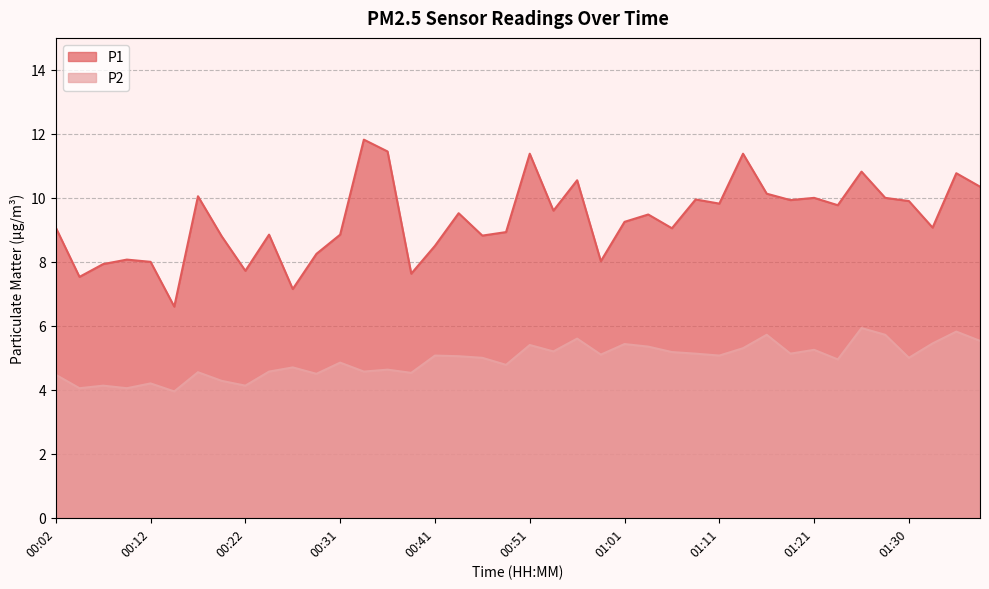

What is the total value across all series at 01:06?

14.2